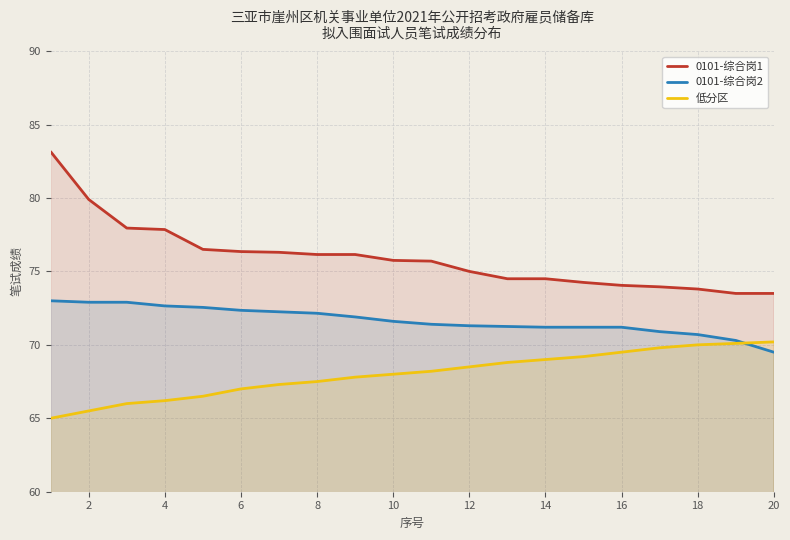

Count the number of categories in the chart.

20